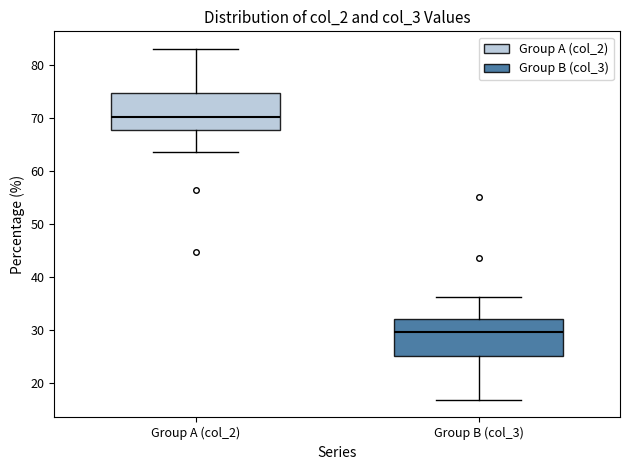

Reading left to right, read every box against the y-axis: the position of its median line, the range the box covers, and the ends of its whiskers. The values are not printed on the chart, so give them approximately, as read against the axis.

Group A (col_2): median 70, box 68 to 75, whiskers 64 to 83
Group B (col_3): median 30, box 25 to 32, whiskers 17 to 36